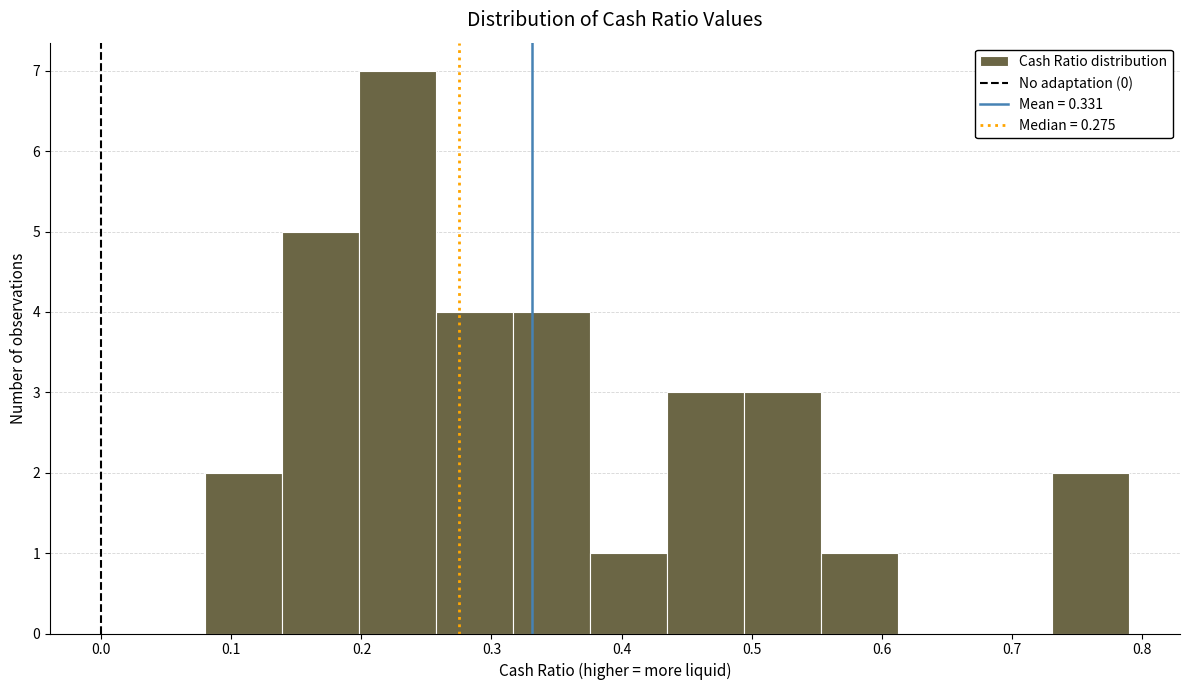

Reading left to right, transcribe this chart: for each bar, give the range it covers on the x-axis and its height. Neither the bar edges nor the heights are printed on the chart, so give them approximately, as read against the axes.

0.08 to 0.14: 2
0.14 to 0.20: 5
0.20 to 0.26: 7
0.26 to 0.32: 4
0.32 to 0.38: 4
0.38 to 0.44: 1
0.44 to 0.49: 3
0.49 to 0.55: 3
0.55 to 0.61: 1
0.61 to 0.67: 0
0.67 to 0.73: 0
0.73 to 0.79: 2